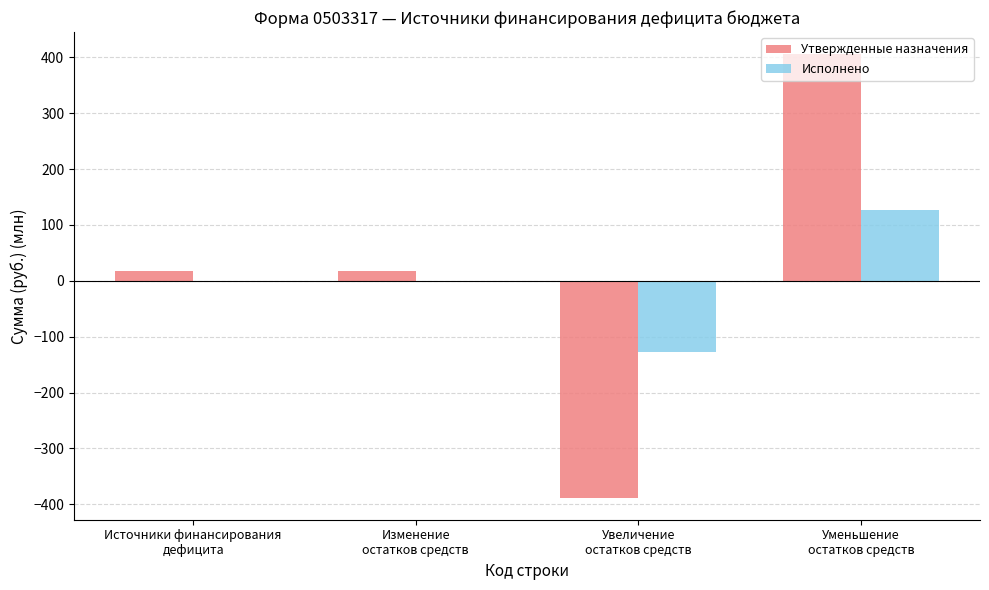

What is the maximum value shown in the chart?

405.4